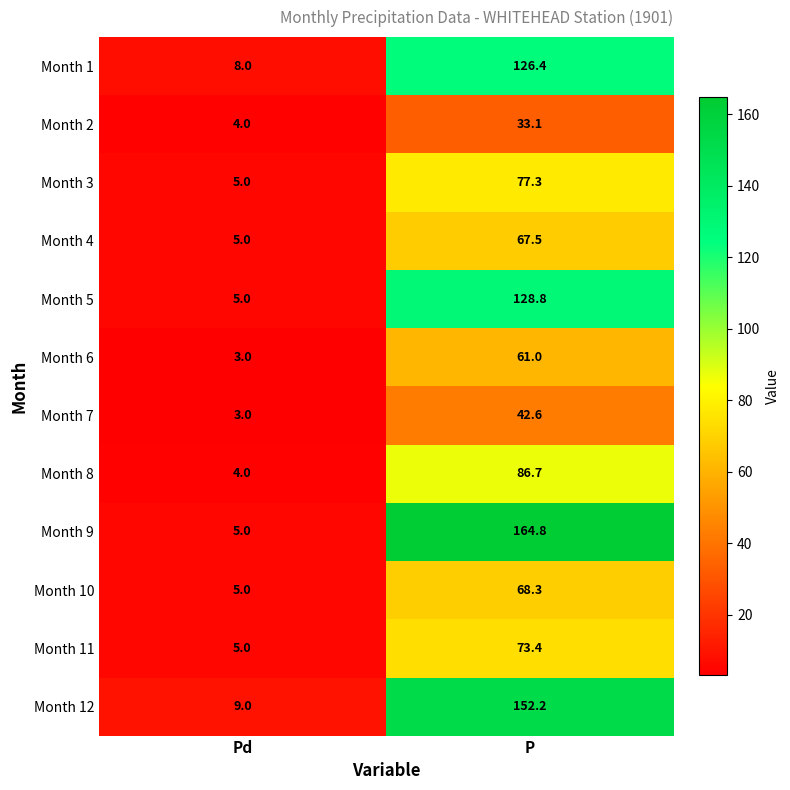

Reading left to right, extract all data points from this chart.

Month 1: 8.0	126.4
Month 2: 4.0	33.1
Month 3: 5.0	77.3
Month 4: 5.0	67.5
Month 5: 5.0	128.8
Month 6: 3.0	61.0
Month 7: 3.0	42.6
Month 8: 4.0	86.7
Month 9: 5.0	164.8
Month 10: 5.0	68.3
Month 11: 5.0	73.4
Month 12: 9.0	152.2